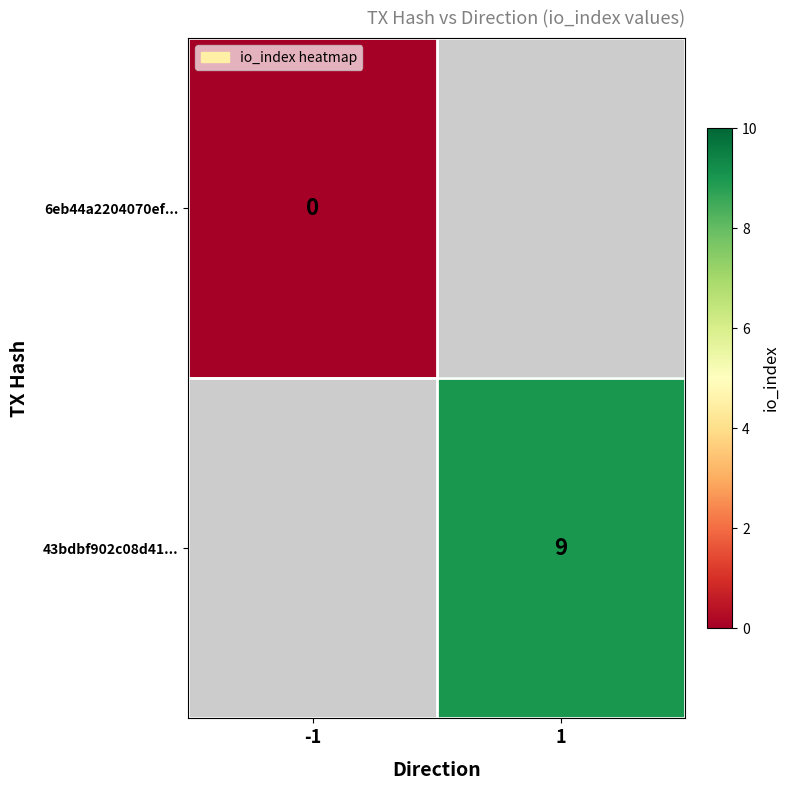

Which category has the highest value across all series?

1